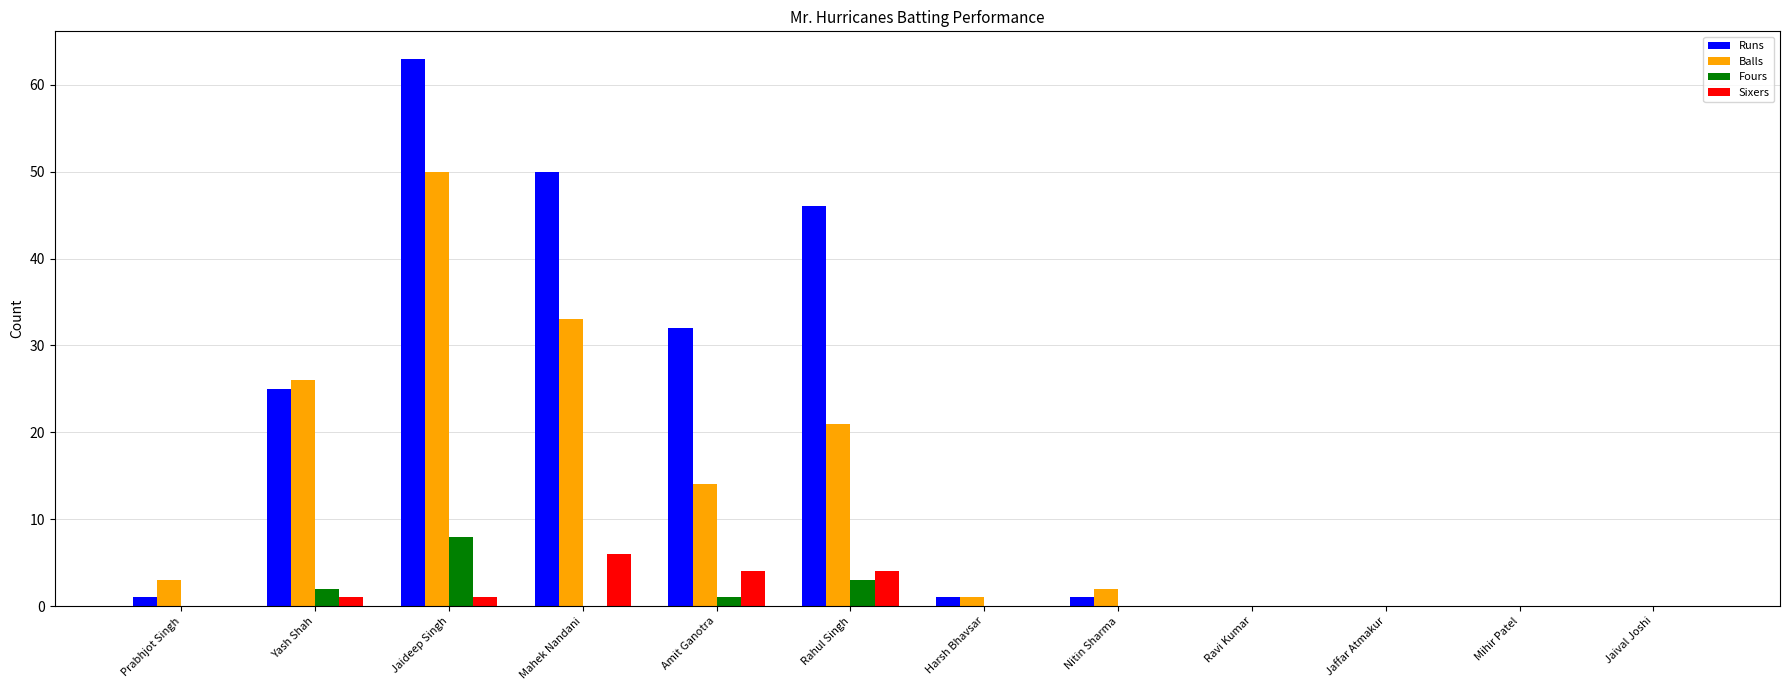

What is the maximum value for Fours?

8